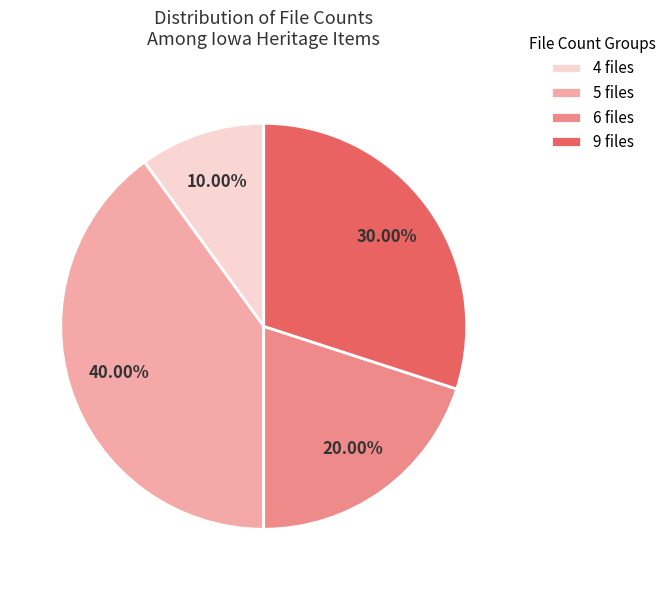

Which has a higher value, 5 files or 6 files?

5 files